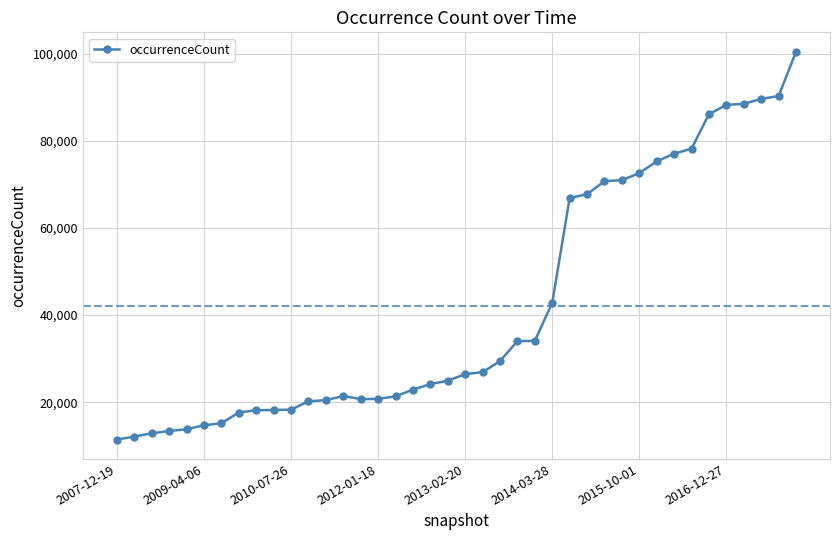

What is the value of the 19th point from the left?

24164